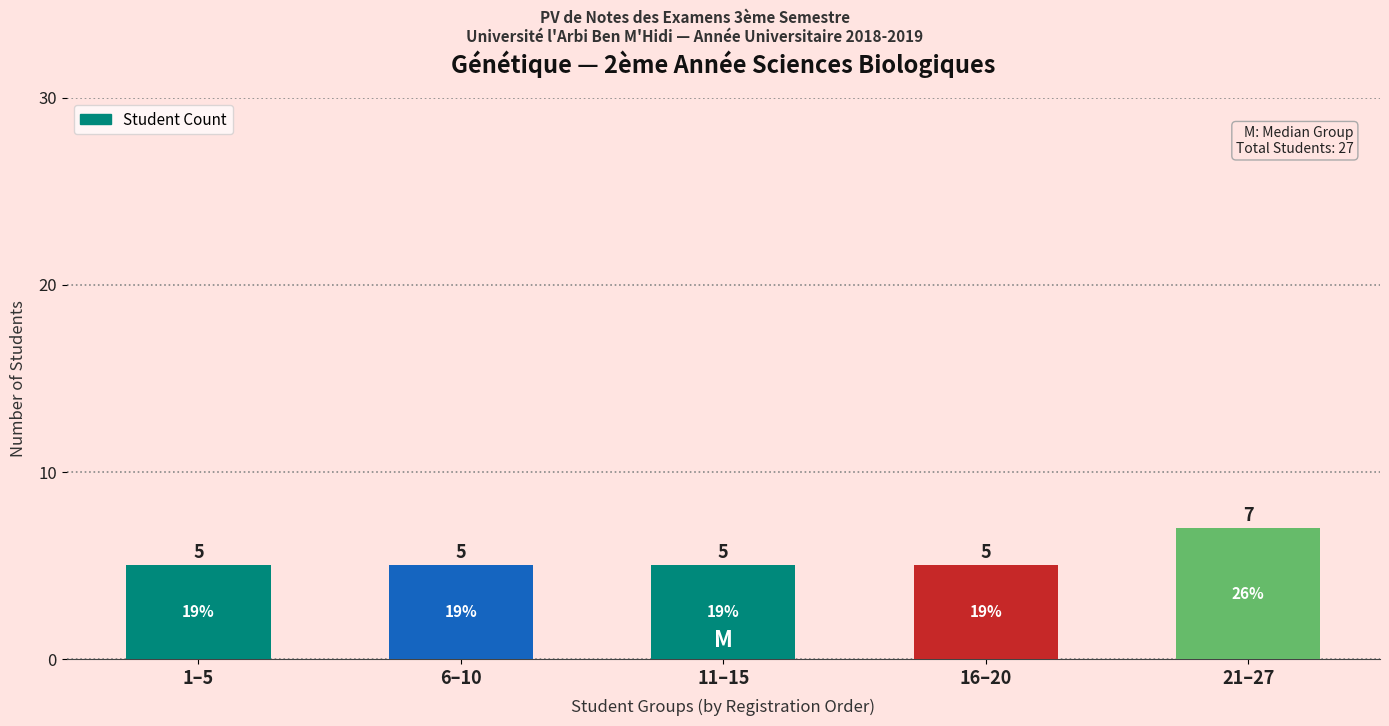

Count the values in the range 5 to 6.

4